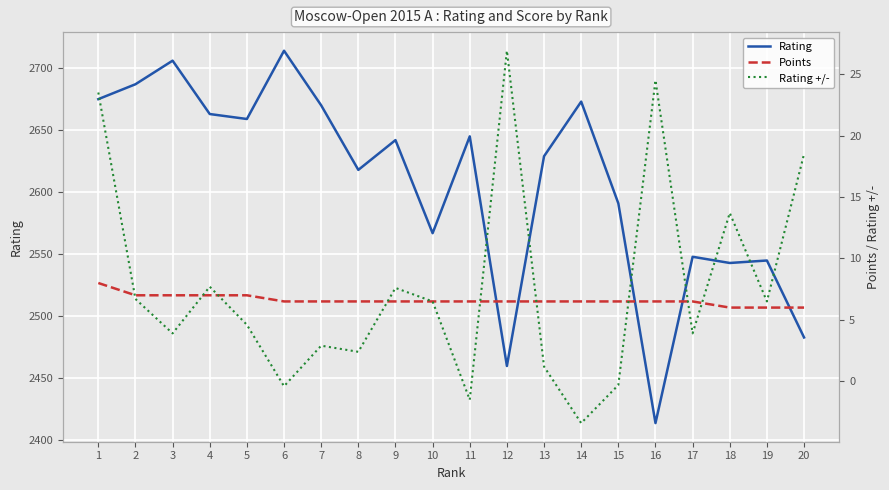

What is the difference between the Points values at 7 and 20?

0.5